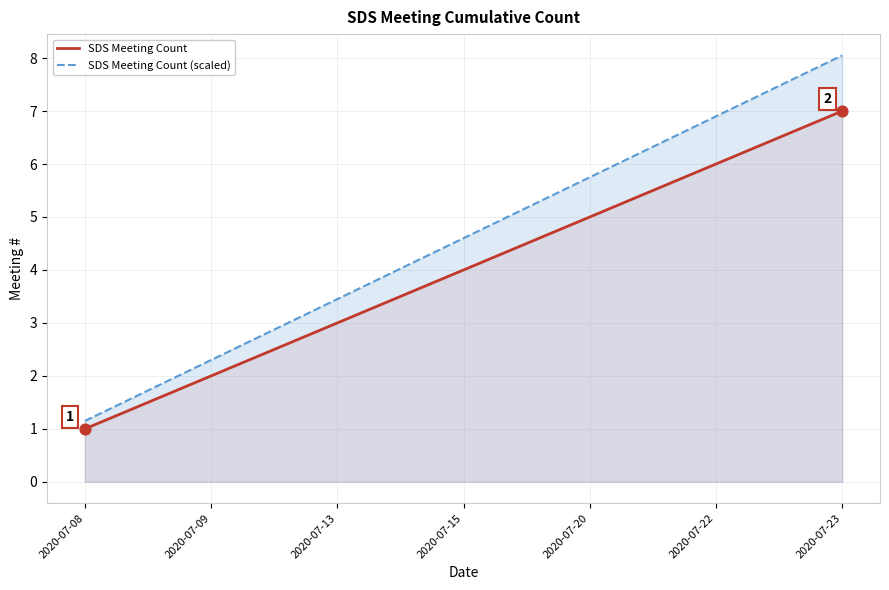

What are all the series names shown in the legend?

SDS Meeting Count, SDS Meeting Count (scaled)